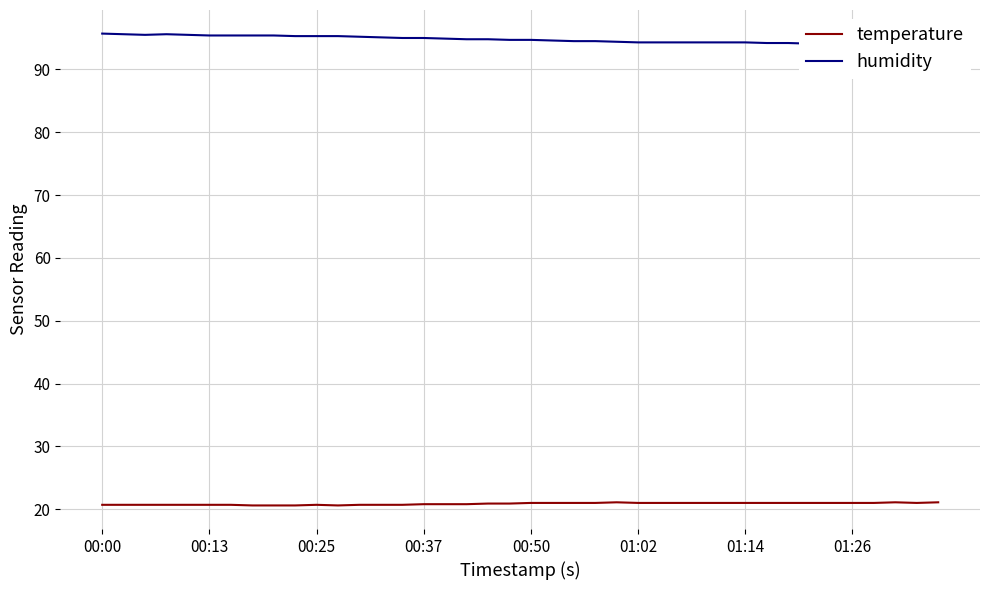

Is this an area chart (filled region under the line)?

No